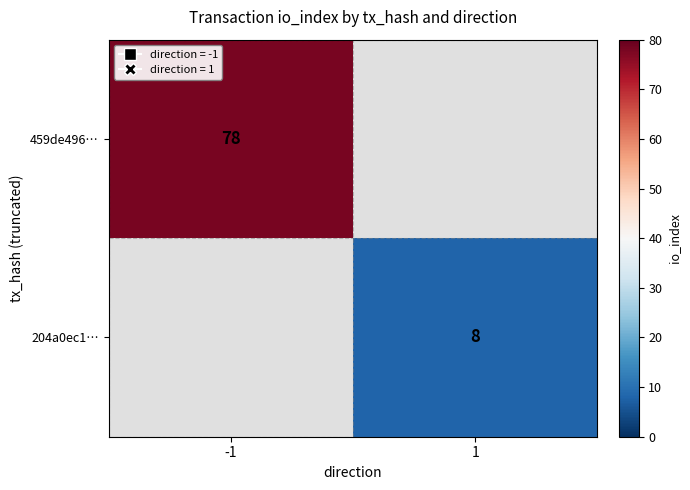

The value of 204a0ec1… at 1 is 13. True or false?

False